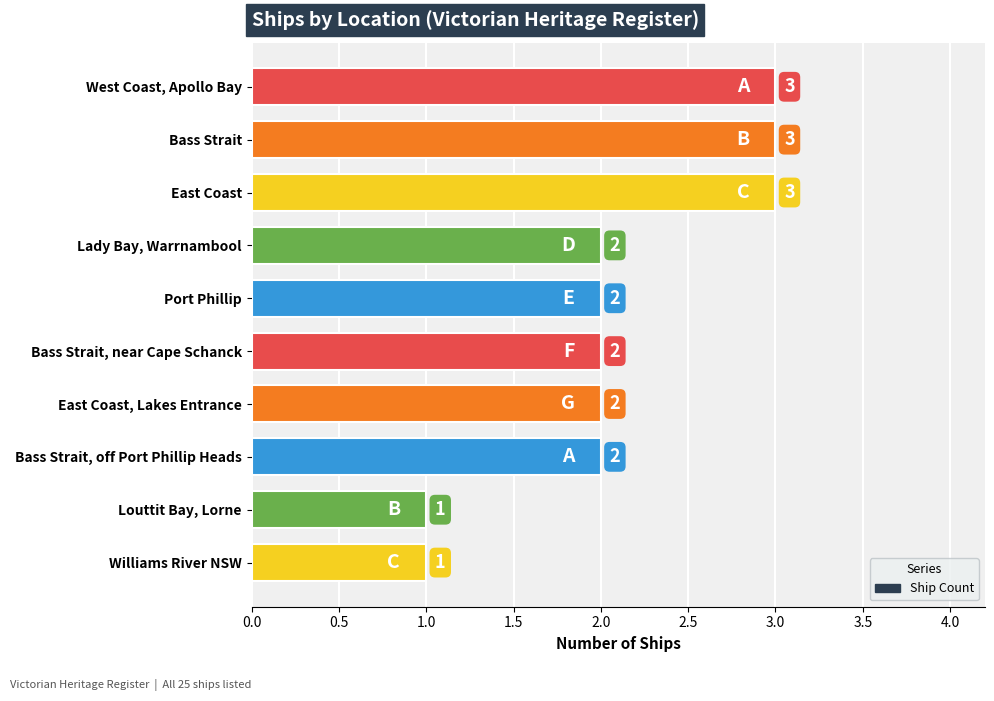

What is the greatest value displayed?

3